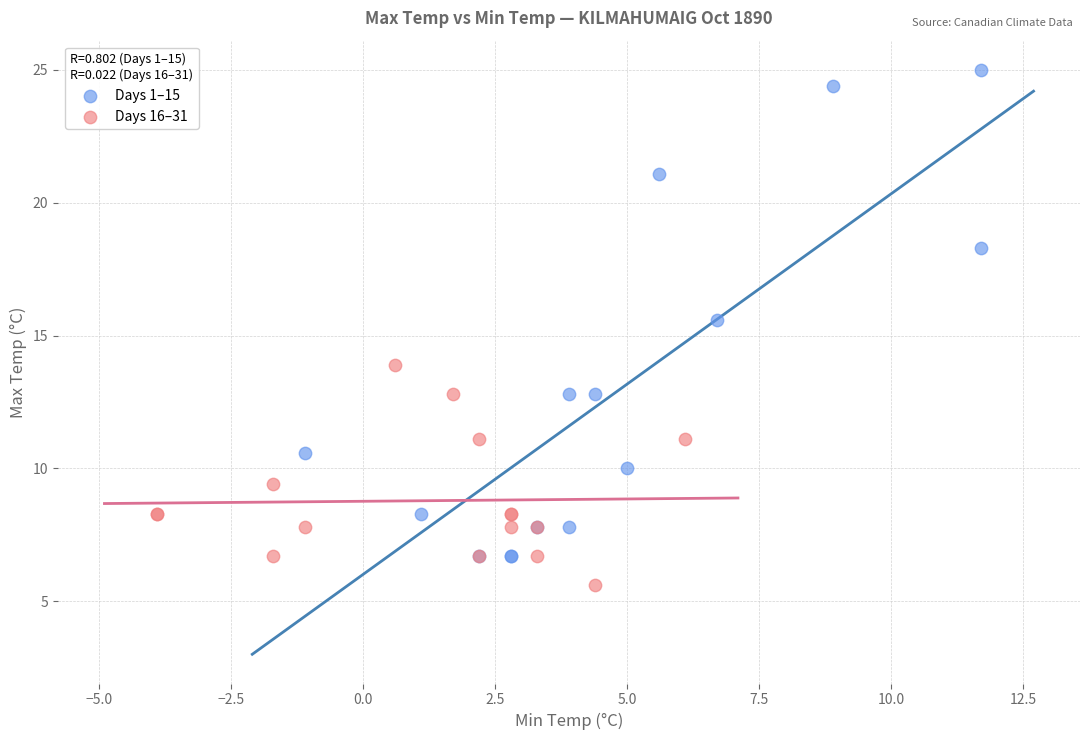

What are all the series names shown in the legend?

Days 1–15, Days 16–31